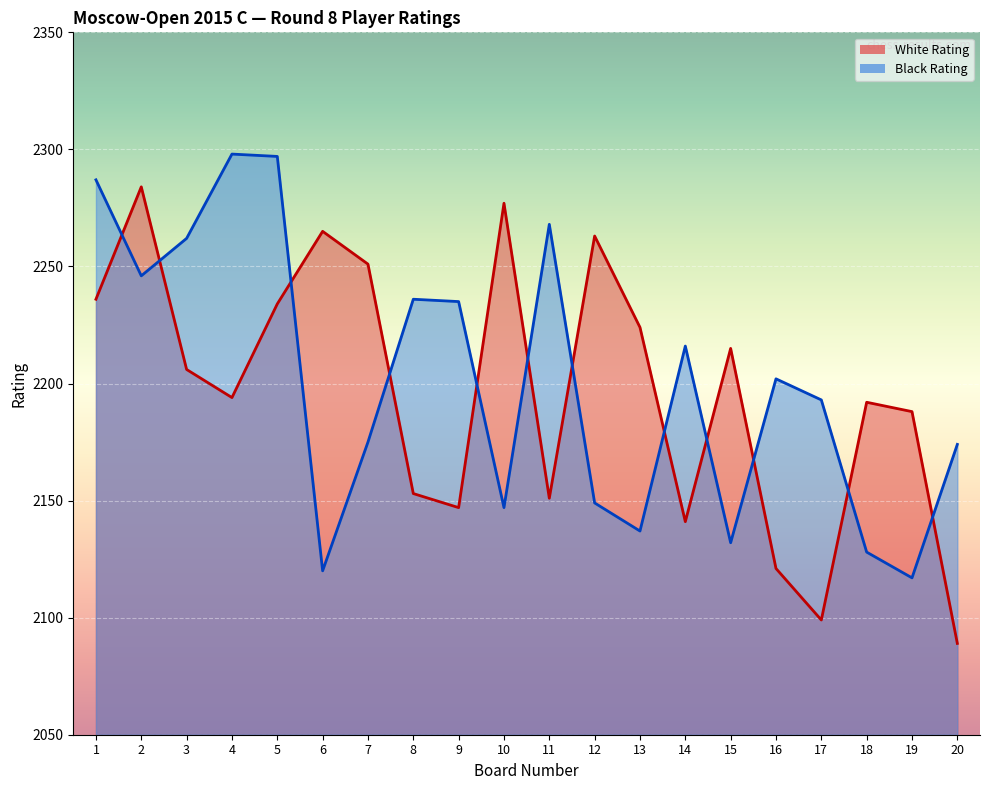

The White Rating series shows 2236 at 1. True or false?

True